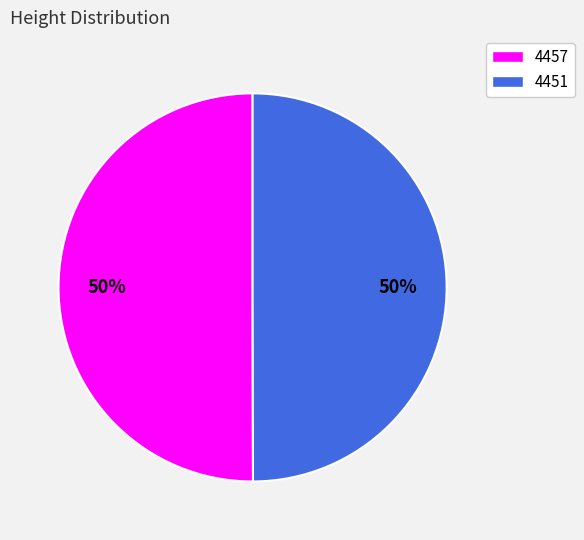

To the nearest percent, what is the combined percentage of 4451 and 4457?

100%